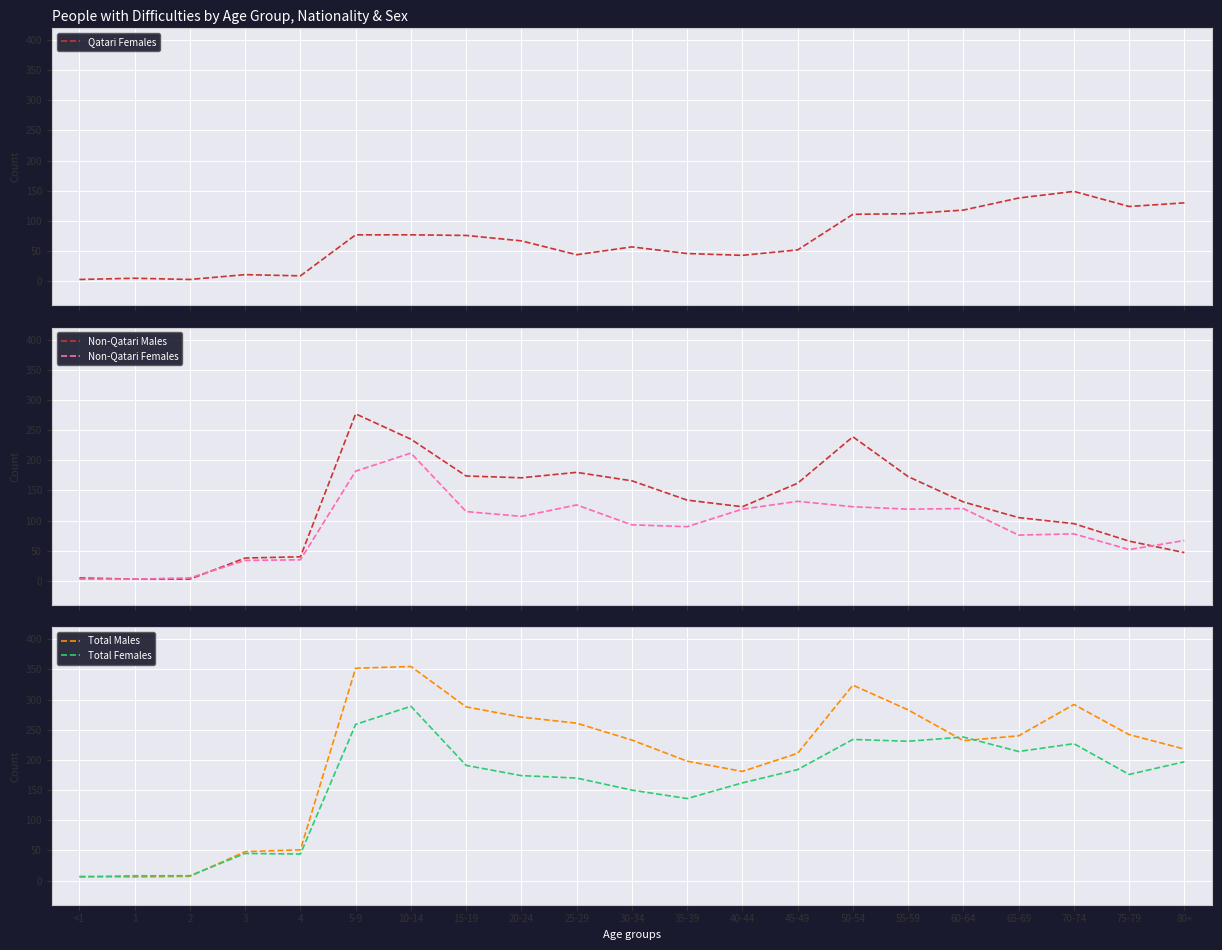

Which series has the widest spread of values?

Total Males